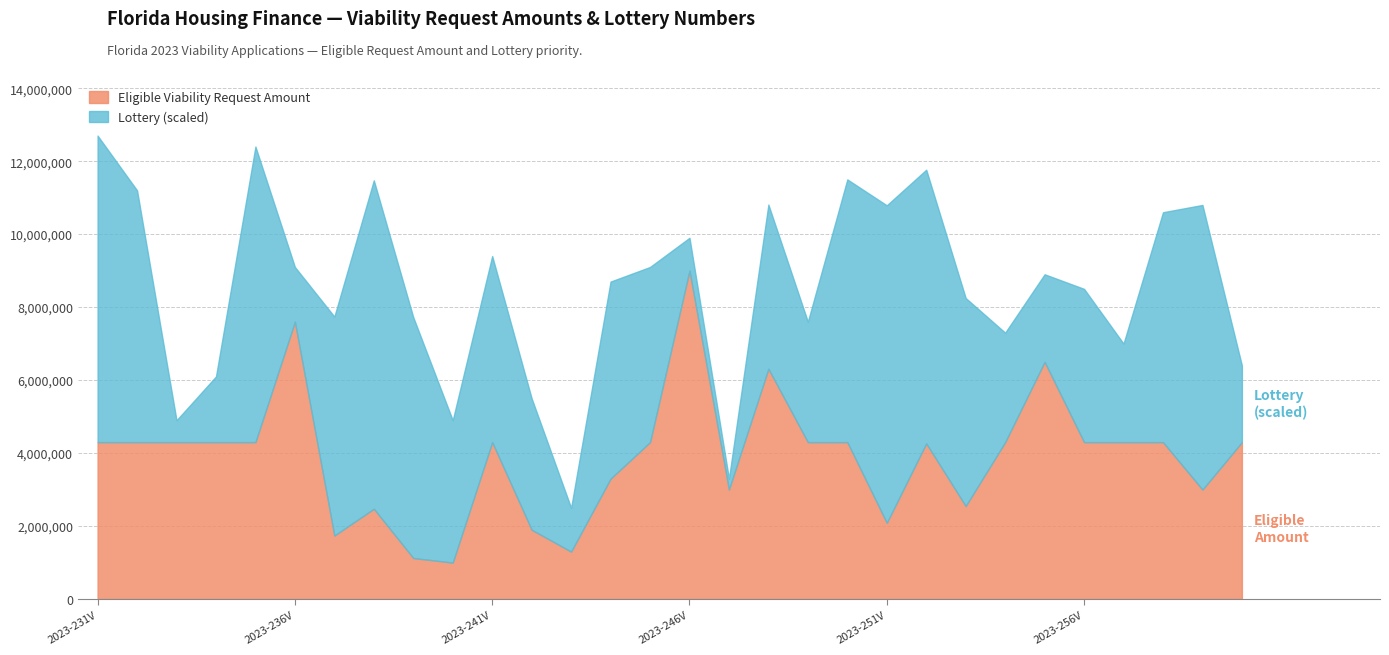

What is the lowest value of the Eligible Viability Request Amount series?

1000000